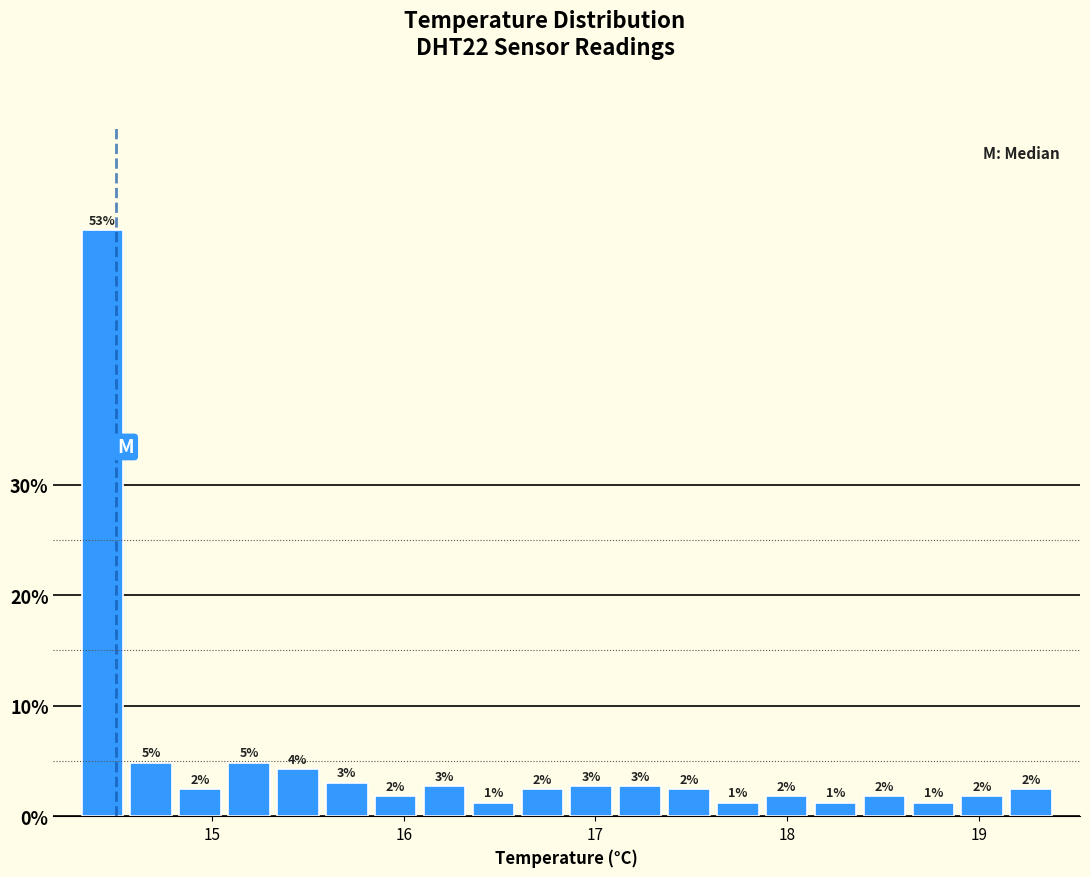

Around what value on the x-axis is the tallest bar? Give the approximate position of its centre, as read against the axis.

14.4